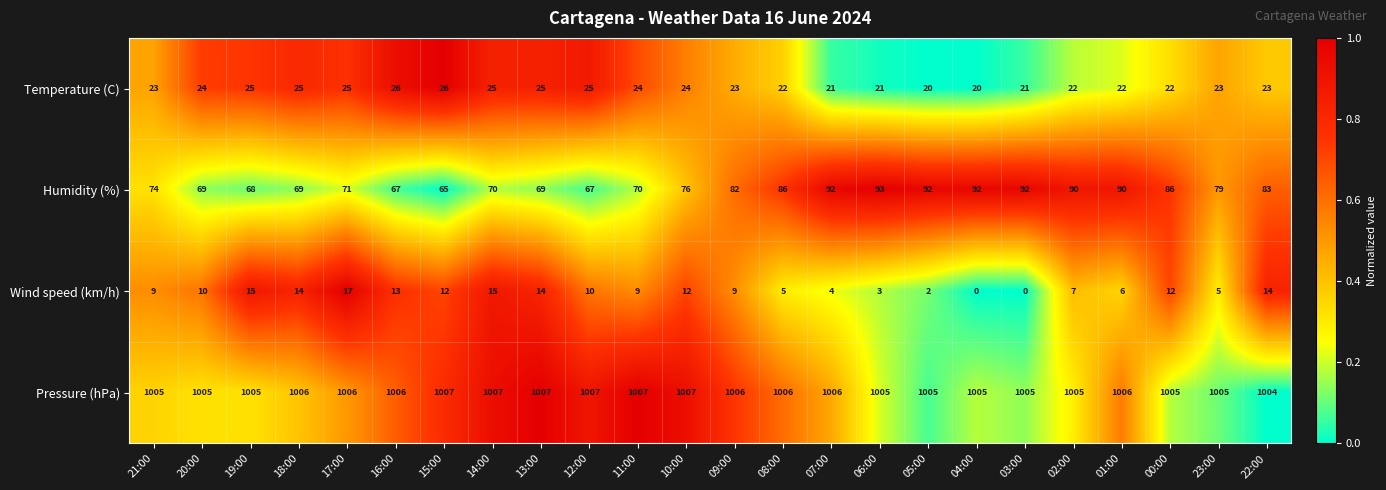

At how many categories does at least one series exceed 0?

24